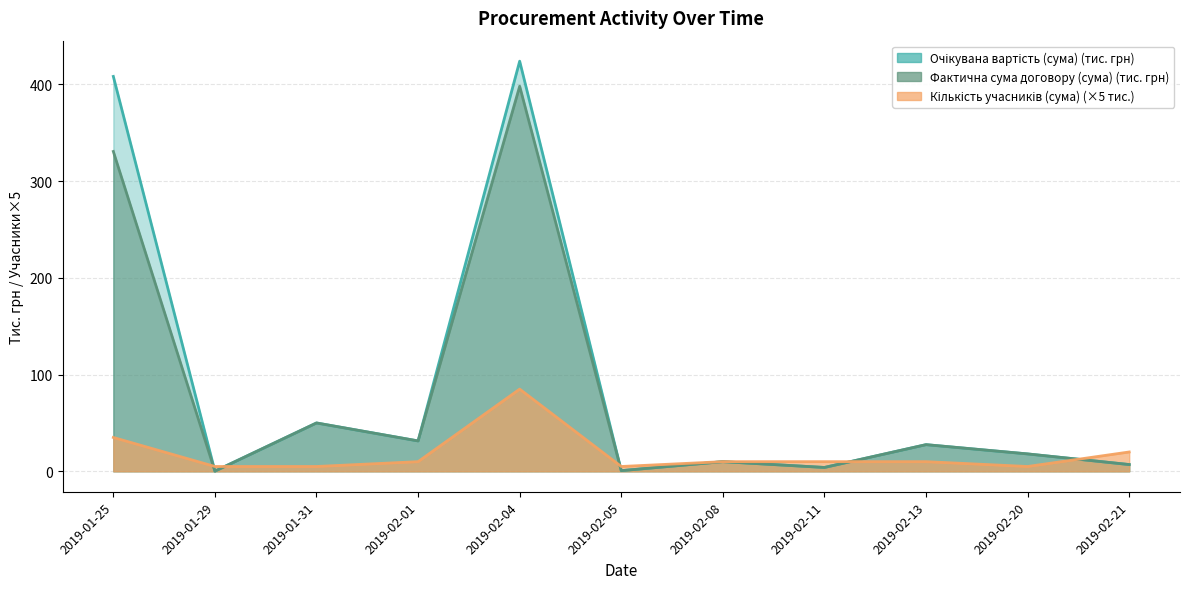

At which category does Очікувана вартість (сума) reach its first local peak?

2019-01-31